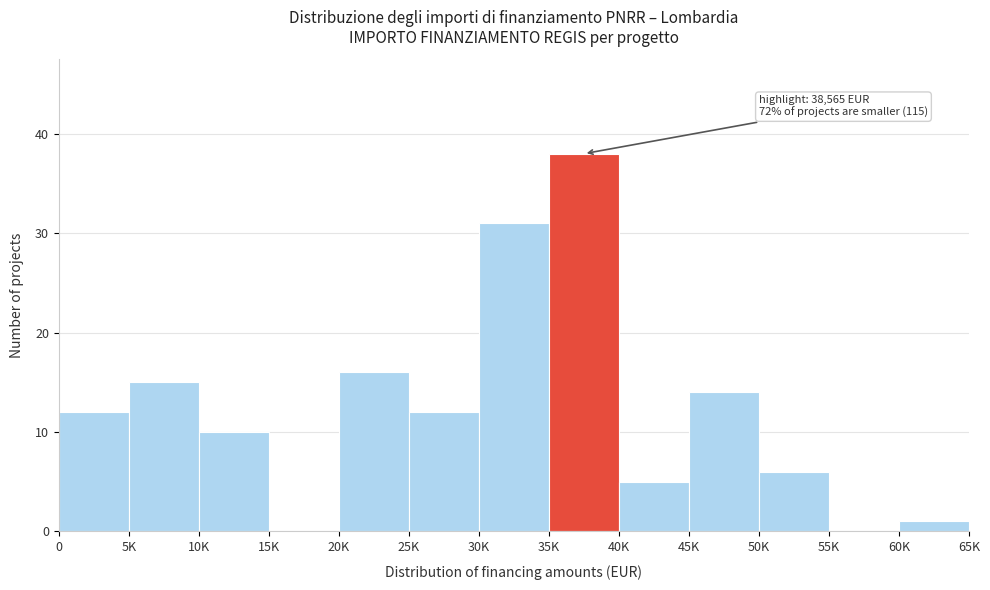

Reading left to right, list all the values displayed in this chart.

0=12	5K=15	10K=10	15K=0	20K=16	25K=12	30K=31	35K=38	40K=5	45K=14	50K=6	55K=0	60K=1